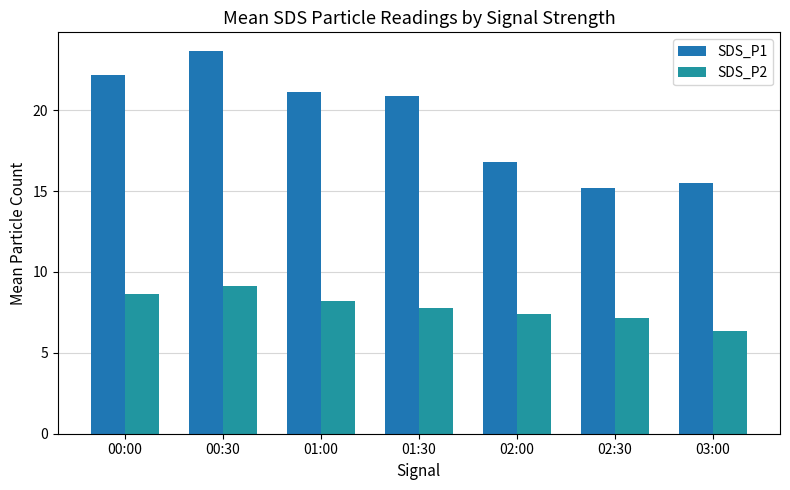

Rank the categories by SDS_P1 value from highest to lowest.

00:30, 00:00, 01:00, 01:30, 02:00, 03:00, 02:30